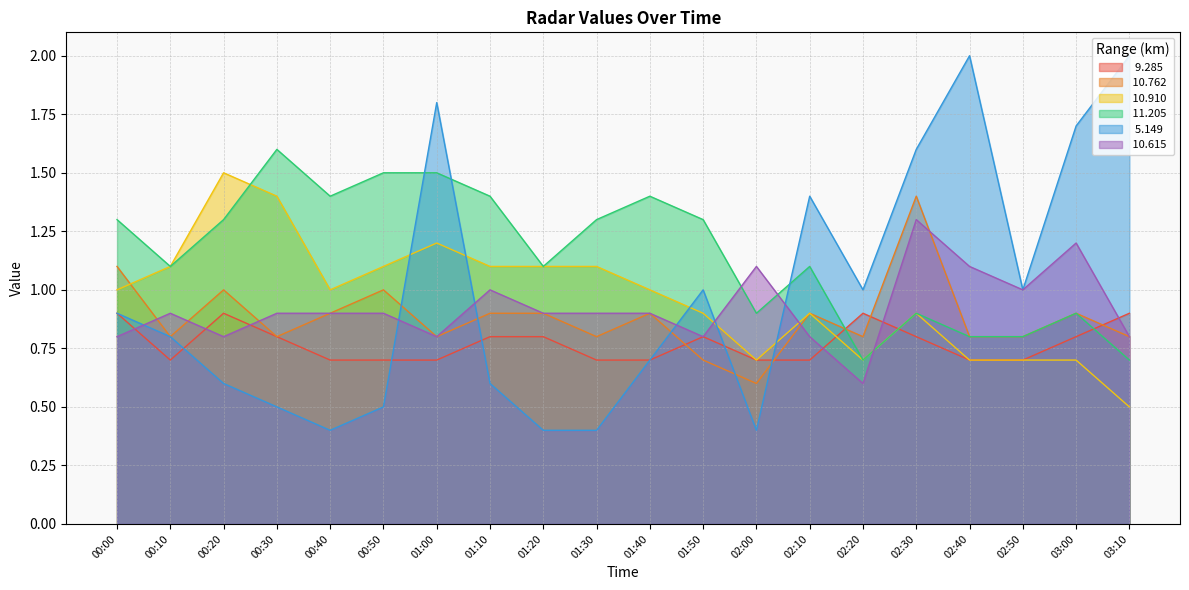

At which label is   5.149 closest to 1?

01:50